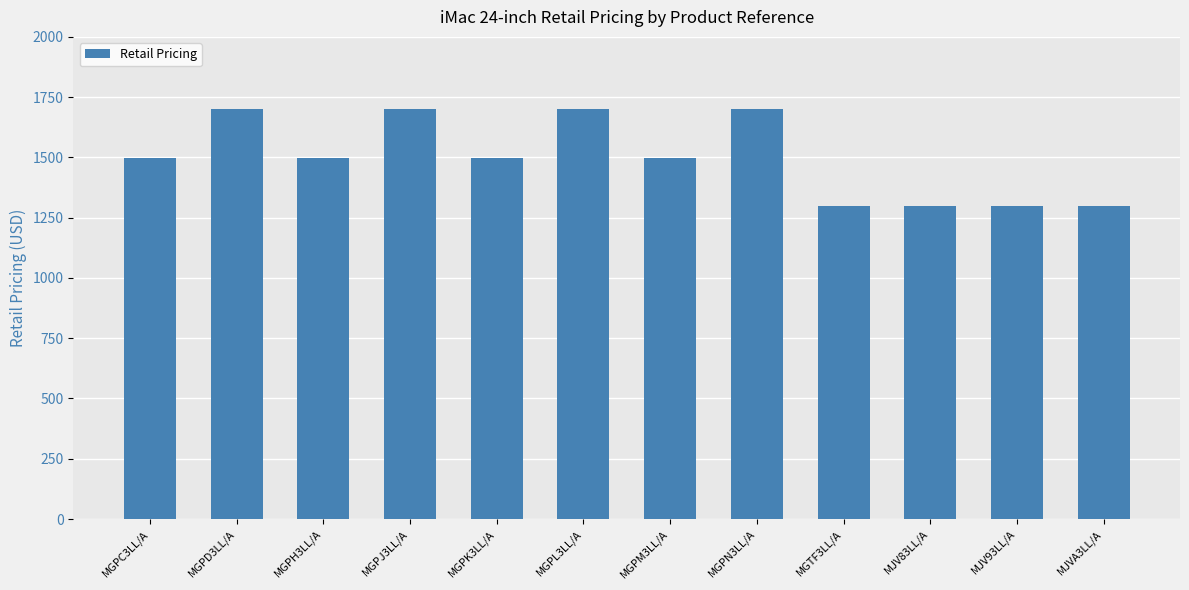

What is the value of the 5th bar from the left?

1499